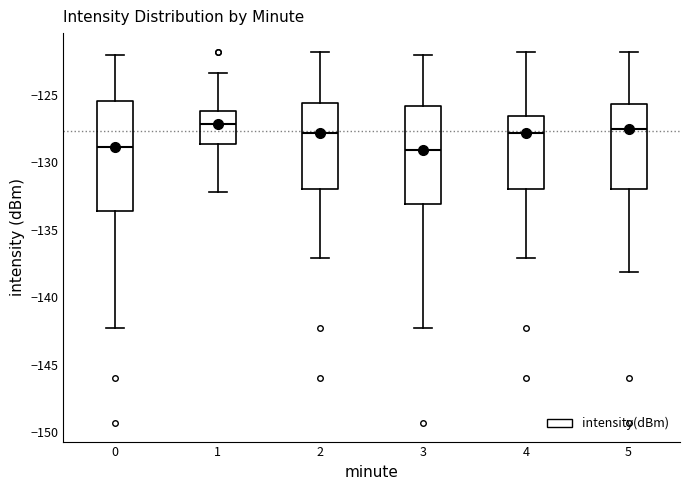

Reading left to right, transcribe this box plot: for each box, give where its median line is, the range the box spans, and where its two whiskers end, as read against the y-axis. The values are not printed on the chart, so give them approximately, as read against the axis.

0: median -129.0, box -133.5 to -125.5, whiskers -142.5 to -122.0
1: median -127.0, box -128.5 to -126.0, whiskers -132.0 to -123.5
2: median -128.0, box -132.0 to -125.5, whiskers -137.0 to -122.0
3: median -129.0, box -133.0 to -126.0, whiskers -142.5 to -122.0
4: median -128.0, box -132.0 to -126.5, whiskers -137.0 to -122.0
5: median -127.5, box -132.0 to -125.5, whiskers -138.0 to -122.0